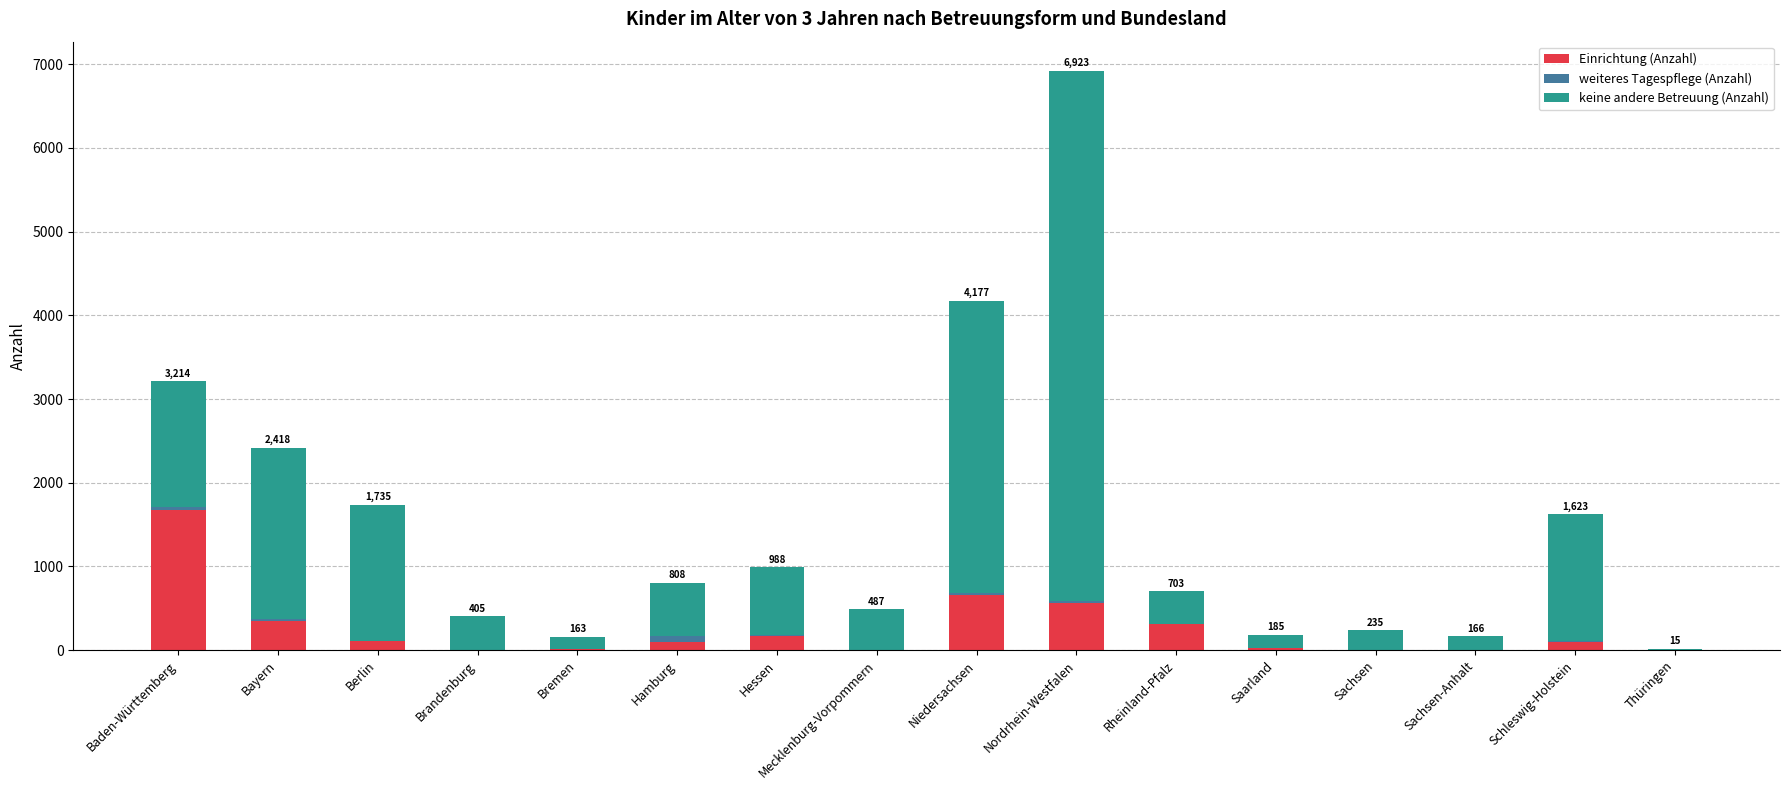

True or false: Einrichtung (Anzahl) has a value of 872 at Sachsen.

False